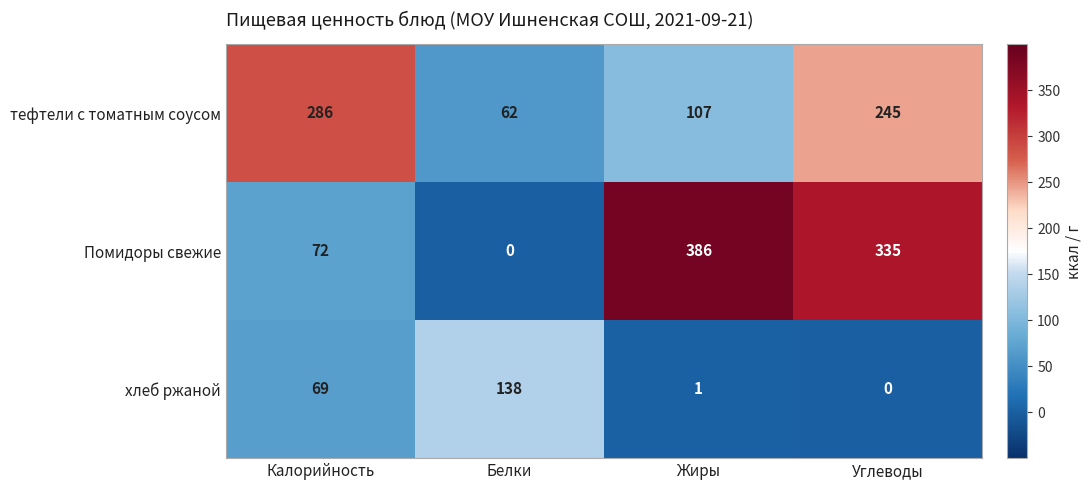

Reading left to right, list all the values displayed in this chart.

тефтели с томатным соусом: Калорийность=286	Белки=62	Жиры=107	Углеводы=245
Помидоры свежие: Калорийность=72	Белки=0	Жиры=386	Углеводы=335
хлеб ржаной: Калорийность=69	Белки=138	Жиры=1	Углеводы=0